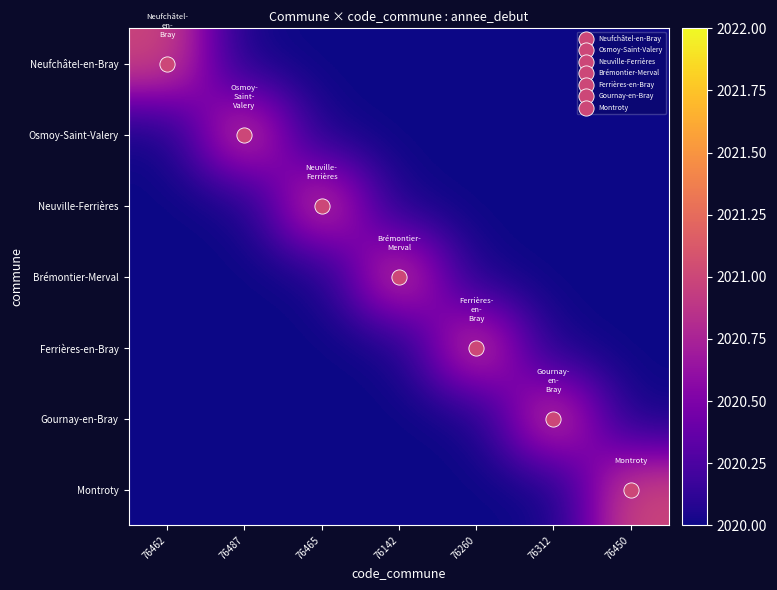

At how many categories does at least one series exceed 2020?

7